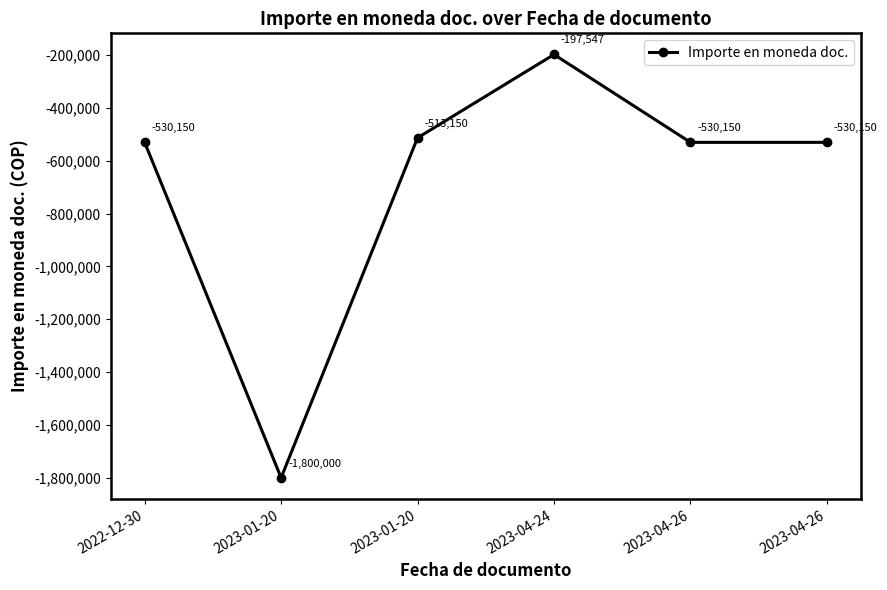

How many points are lower than both their immediate neighbors (excluding endpoints)?

1